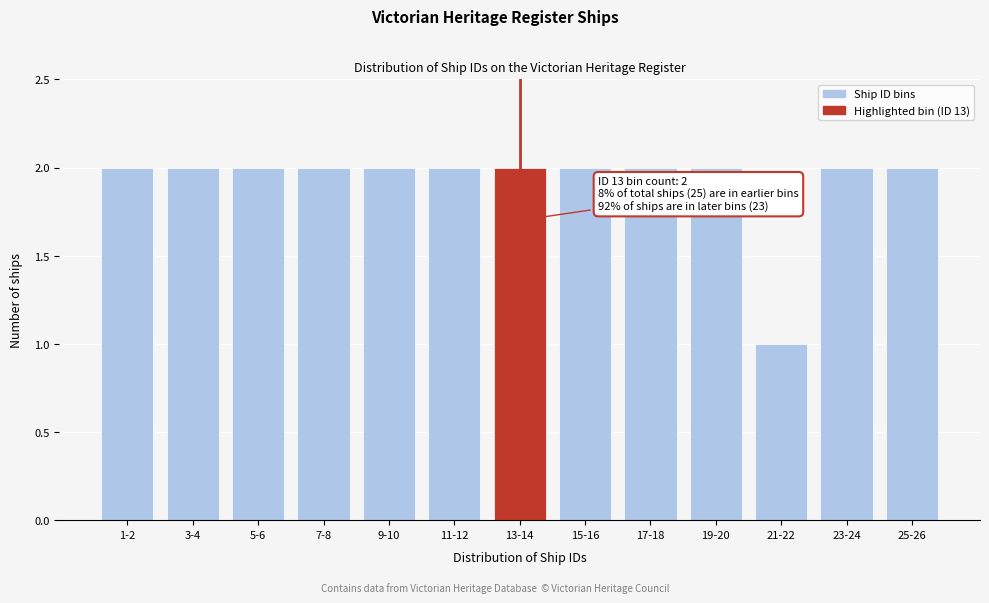

Reading right to left, list all the values displayed in this chart.

2	2	1	2	2	2	2	2	2	2	2	2	2